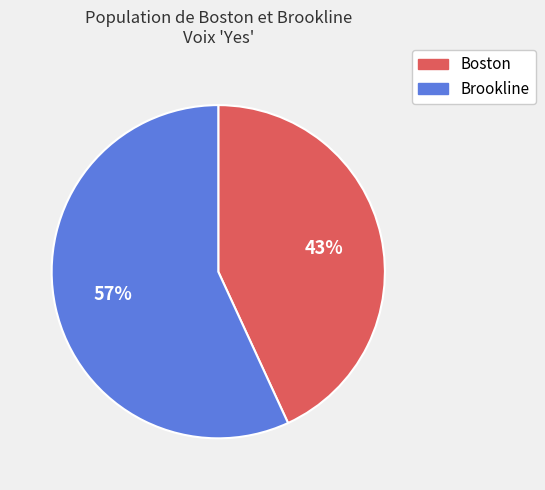

Rank the categories by value from highest to lowest.

Brookline, Boston